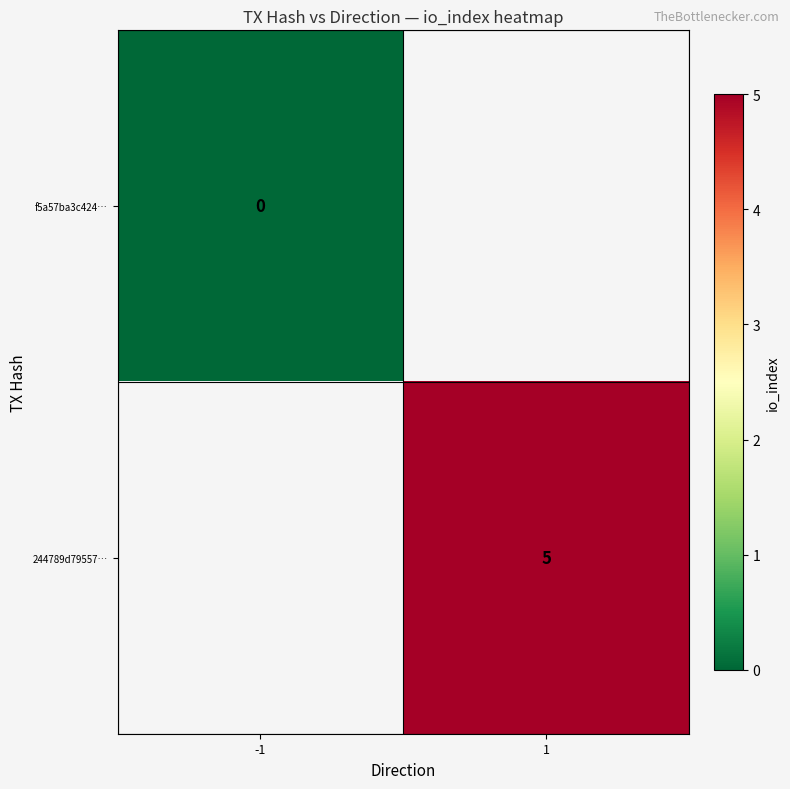

At how many categories does at least one series exceed 3?

1